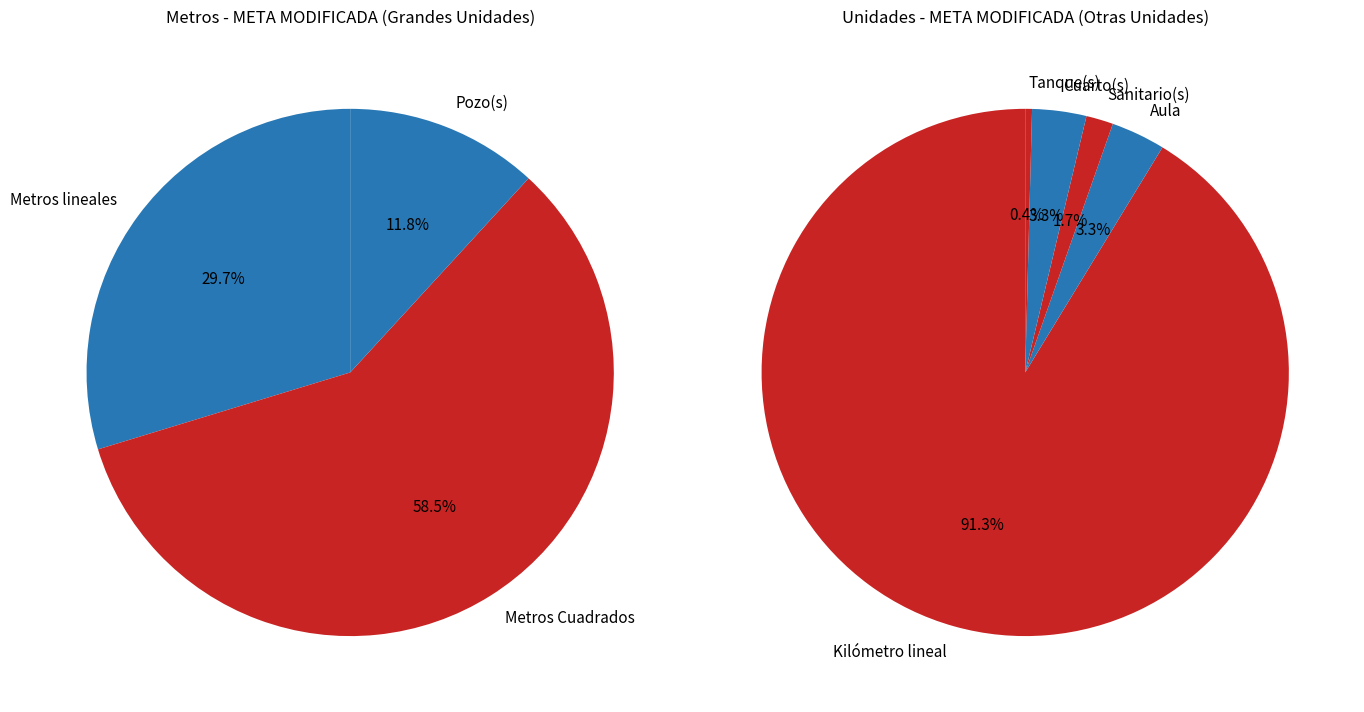

What is the ratio of the value at Aula to the value at Tanque(s)?

8.0